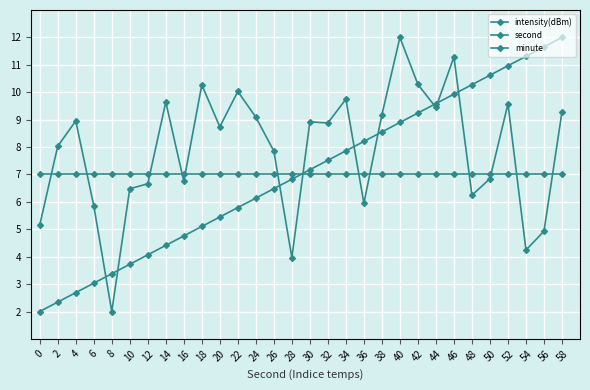

What is the maximum value for intensity(dBm)?

12.0